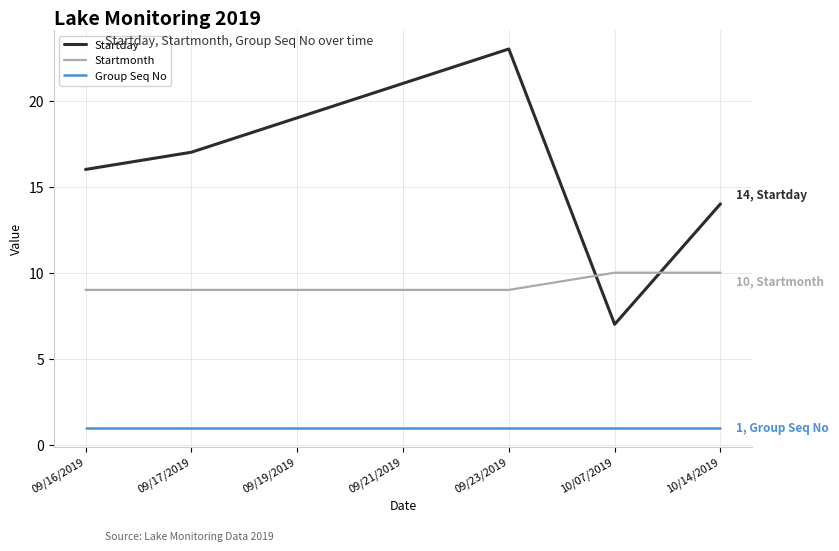

True or false: Startday and Group Seq No cross at least once.

False